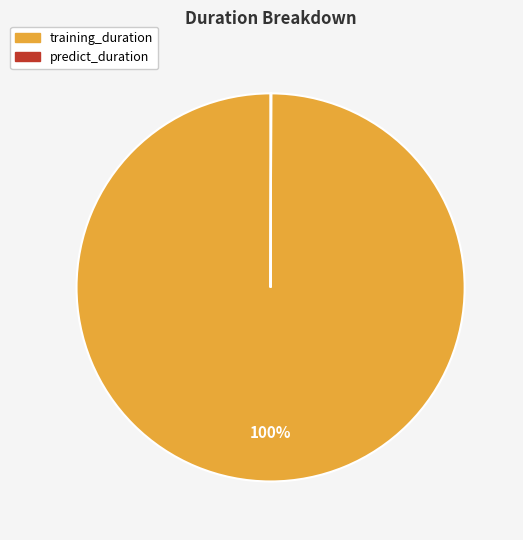

The training_duration slice represents 100% of the pie. True or false?

True